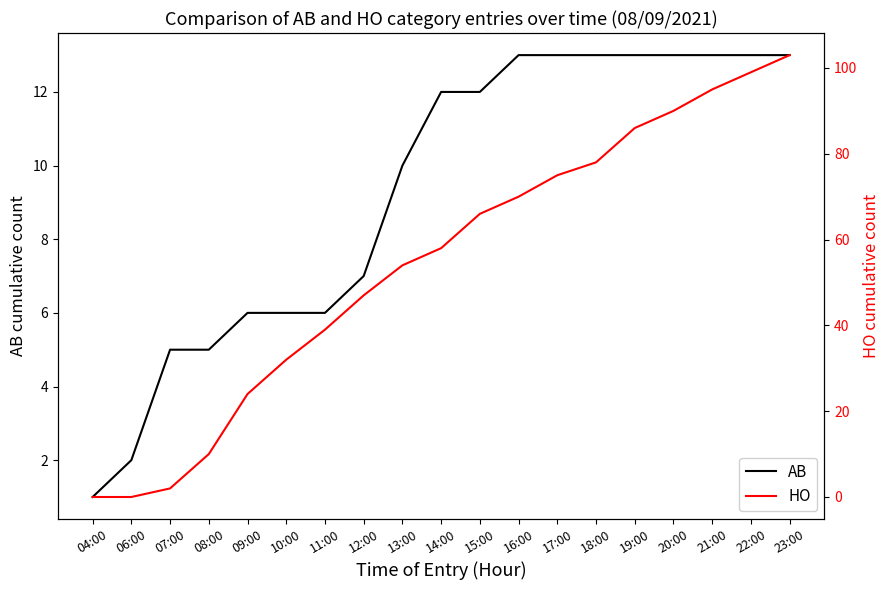

After their last crossing, which series has the higher values: AB or HO?

HO